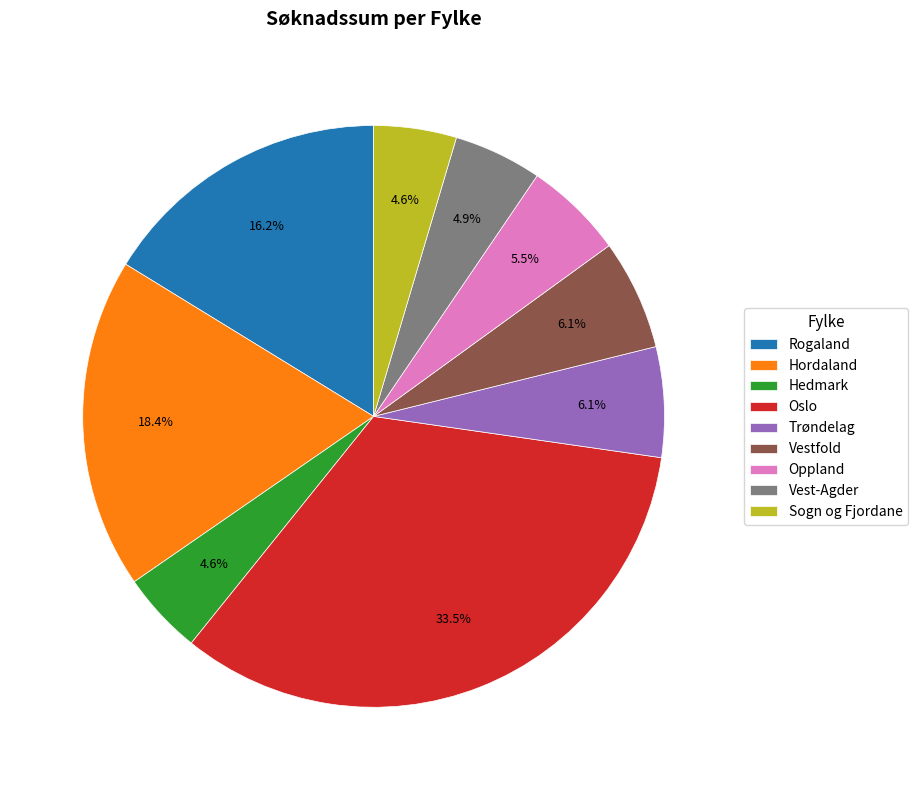

Do Rogaland and Hordaland together represent more than half of the pie?

No